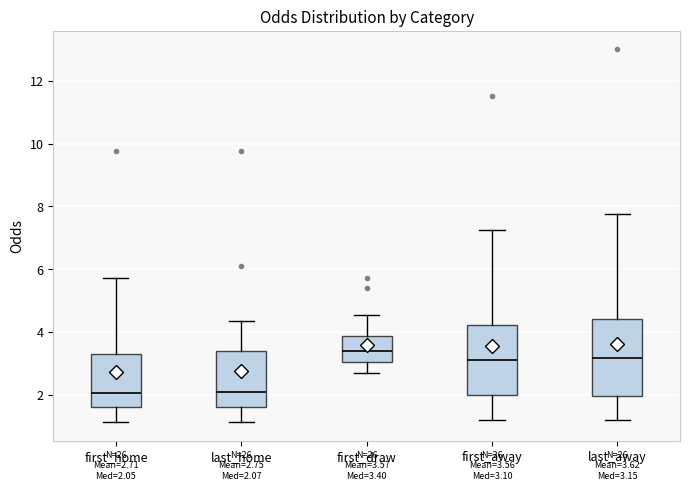

Which box has the highest median line?

first_draw